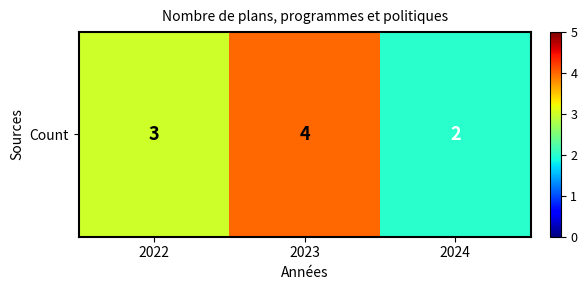

What is the smallest value displayed?

2